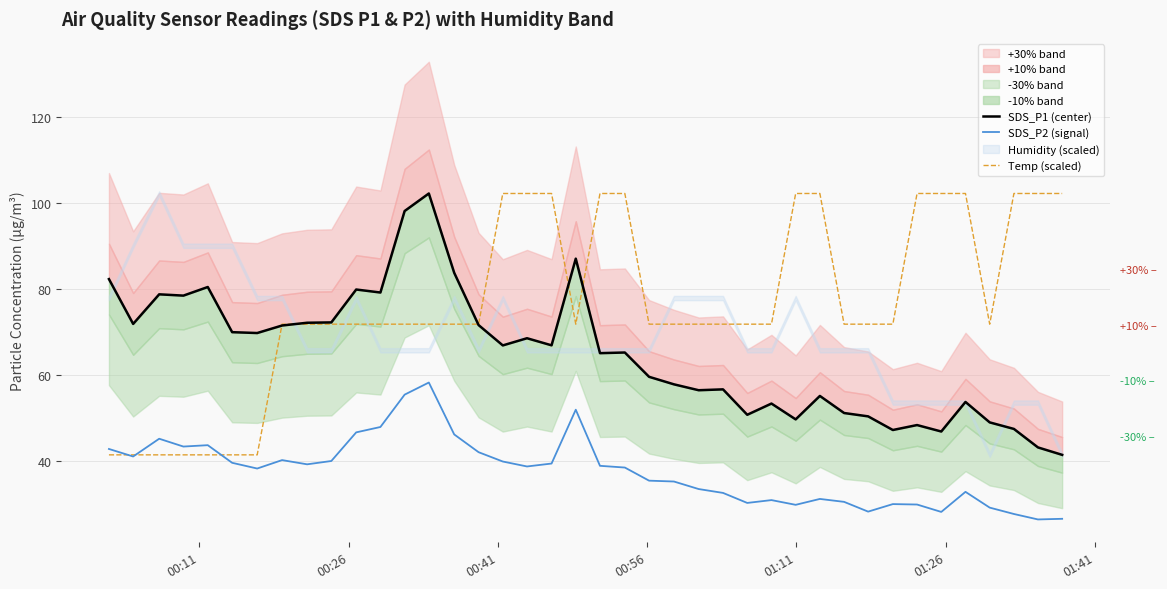

Which series has the largest total across all categories?

Temp (scaled)